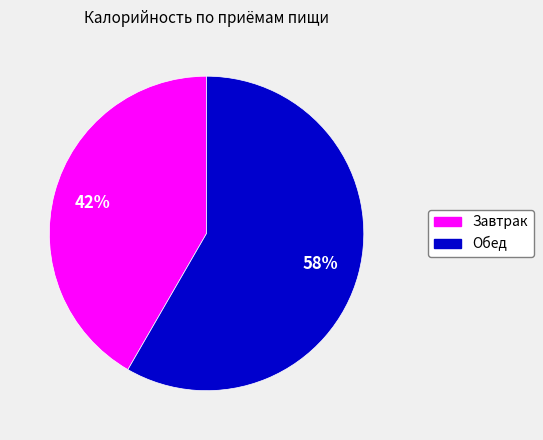

To the nearest percent, what is the average slice percentage?

50%